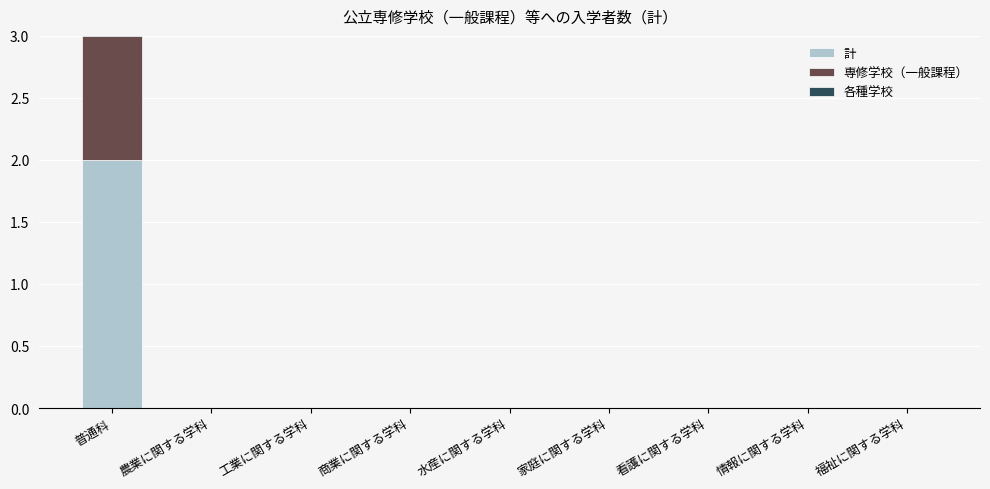

At how many categories does at least one series exceed 0?

1